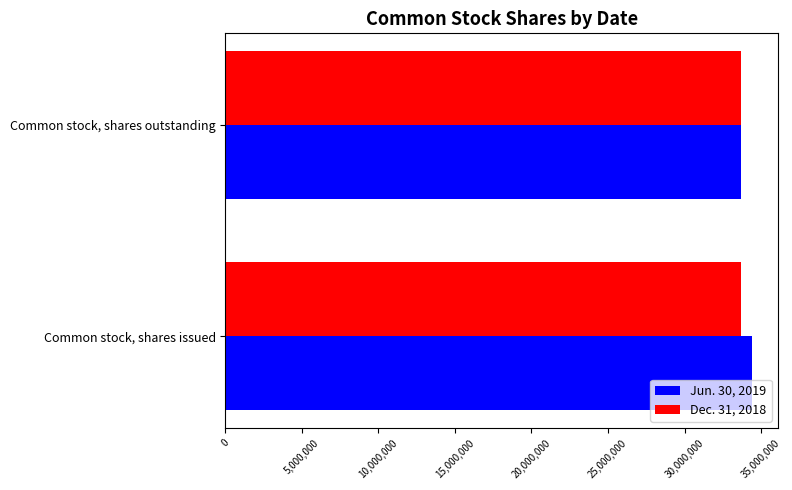

What is the total value across all series at Common stock, shares outstanding?

67346000